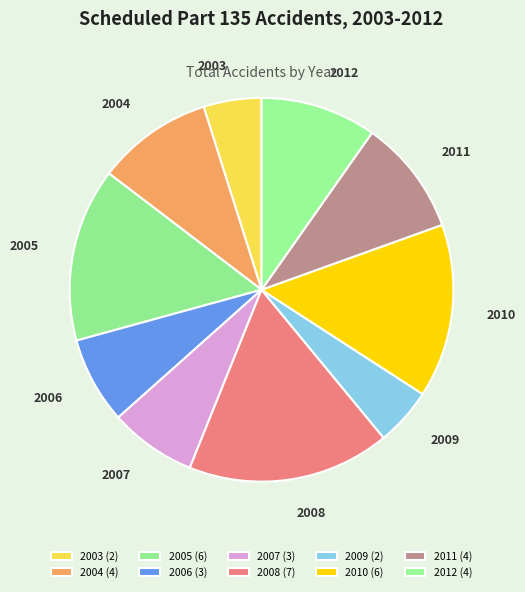

How many slices are in this pie chart?

10